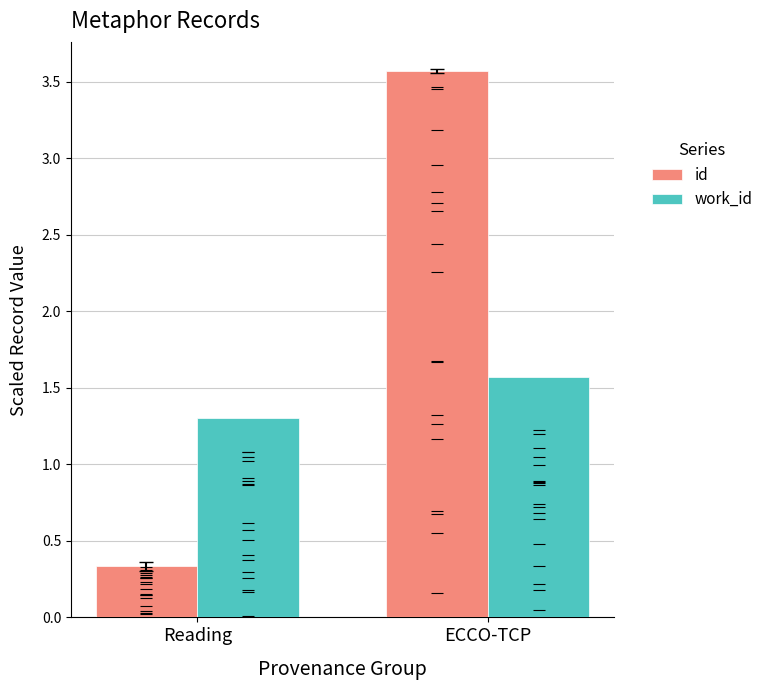

What is the difference between the highest and lowest values at Reading?

1.0